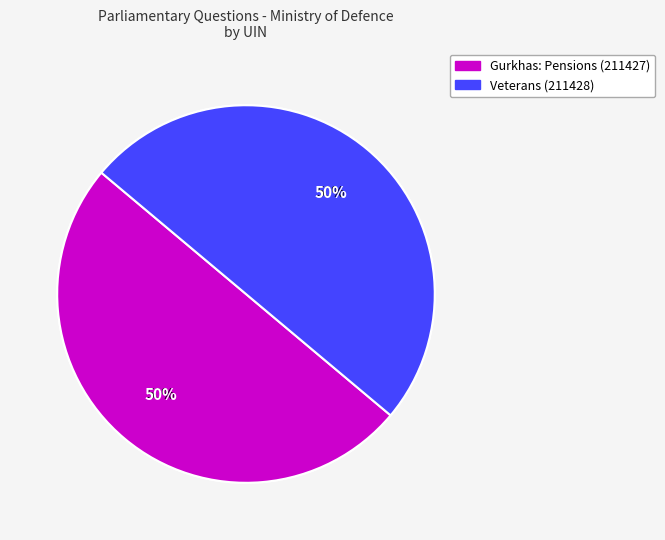

The Gurkhas: Pensions (211427) slice represents 50% of the pie. True or false?

True